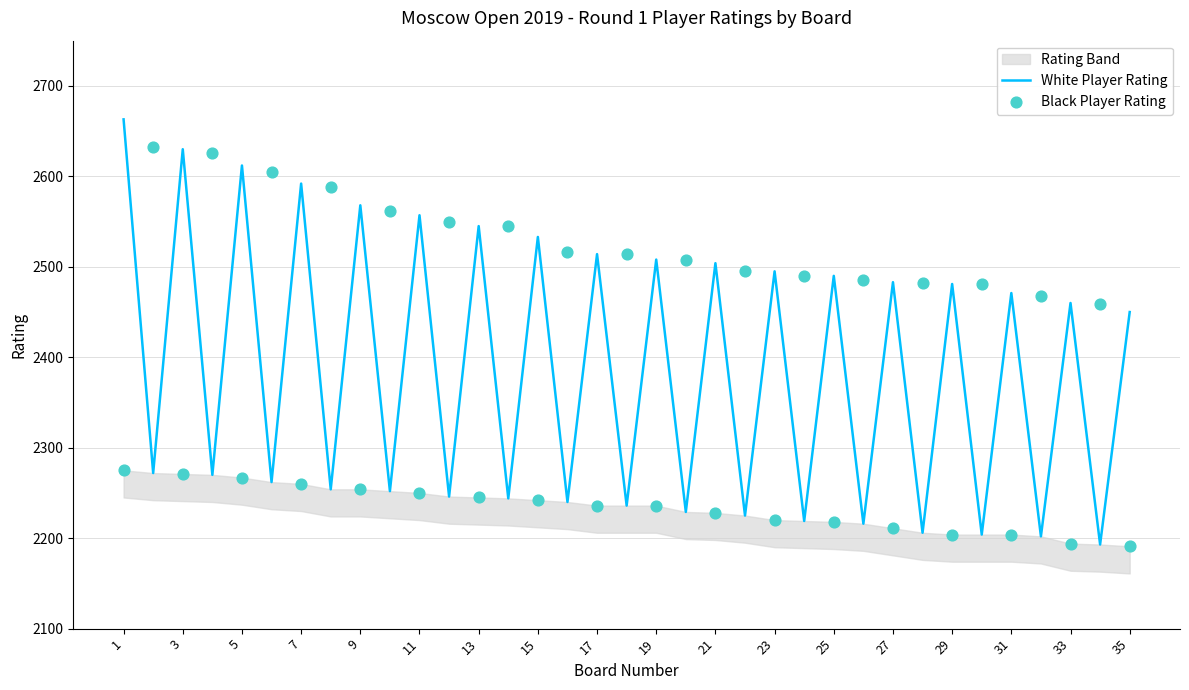

At which category is the sum across all series the highest?

1